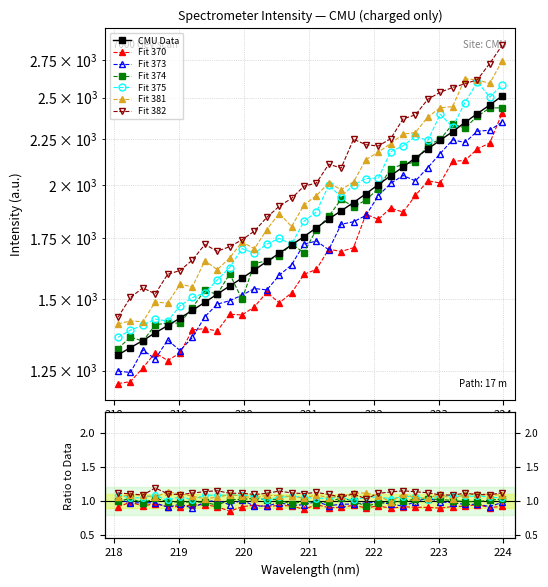

Which label corresponds to the largest value in the chart?

223.9802